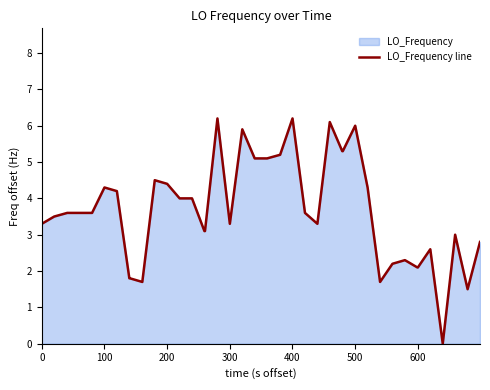

What is the greatest value displayed?

6.2